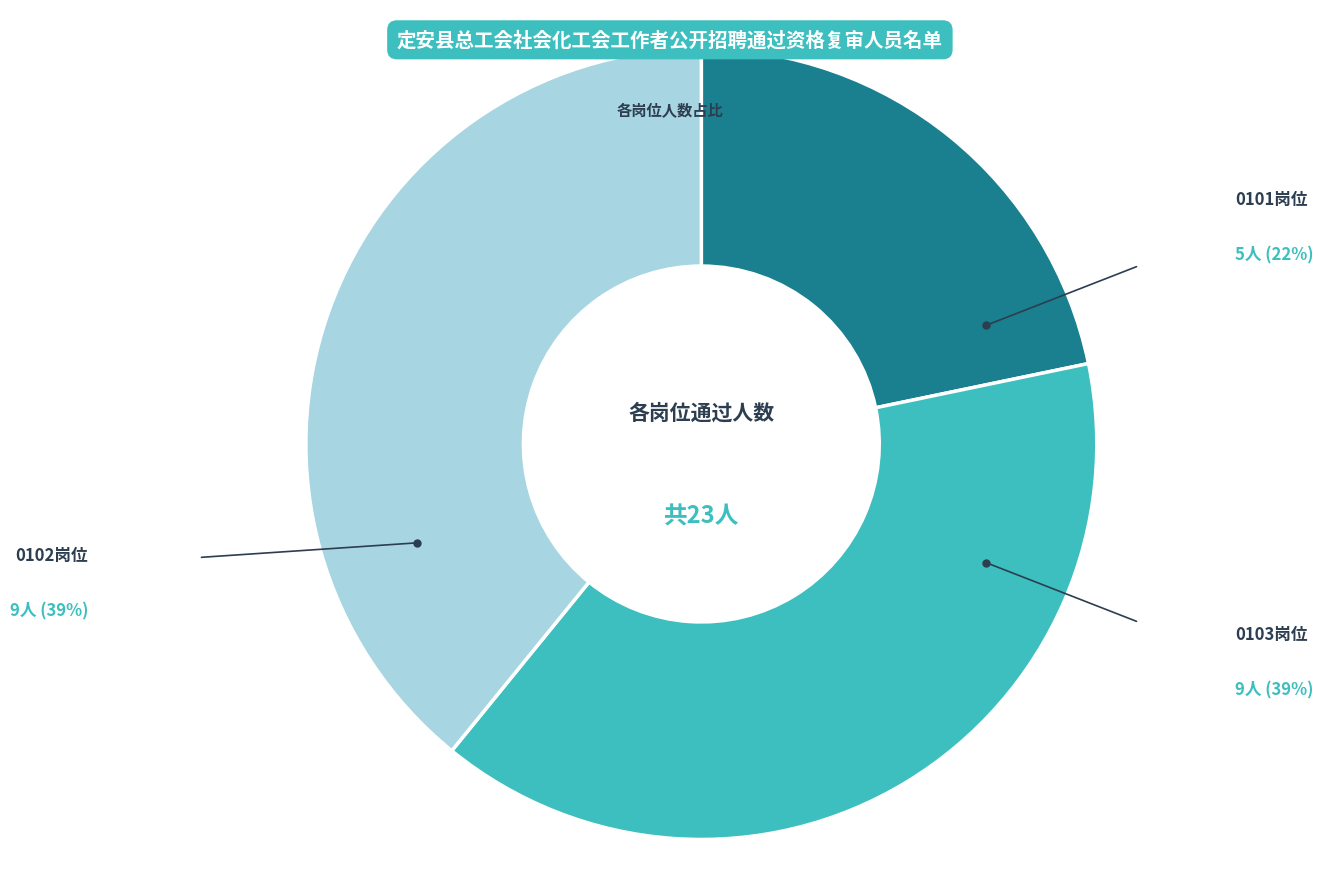

How many slices are in this pie chart?

3